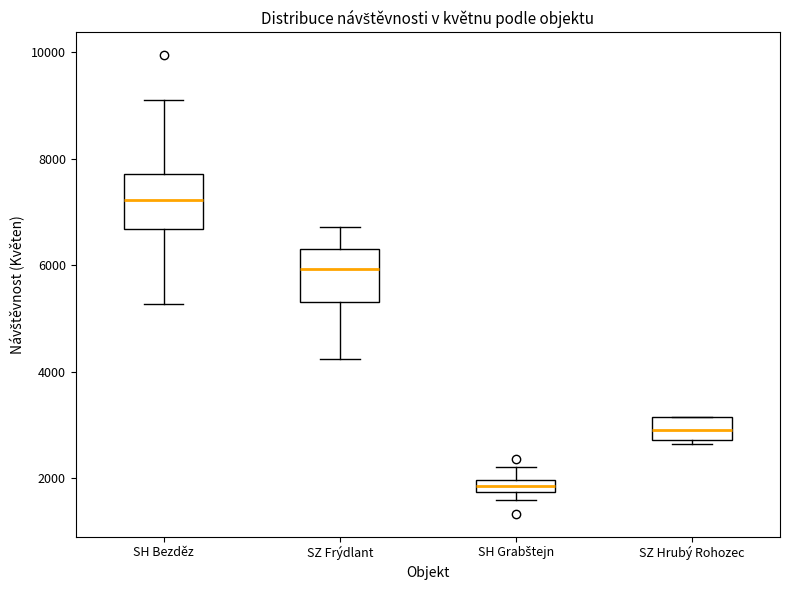

Where does the median line of the box for SZ Hrubý Rohozec sit on the y-axis? The values are not printed on the chart, so give them approximately, as read against the axis.

3000